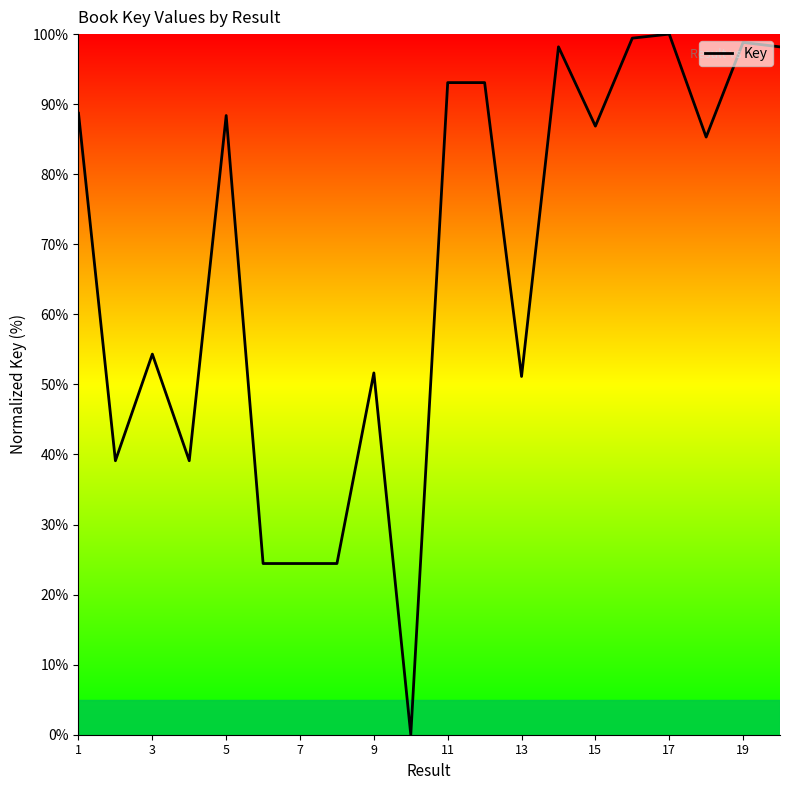

What is the difference between the maximum and minimum values?

100.0